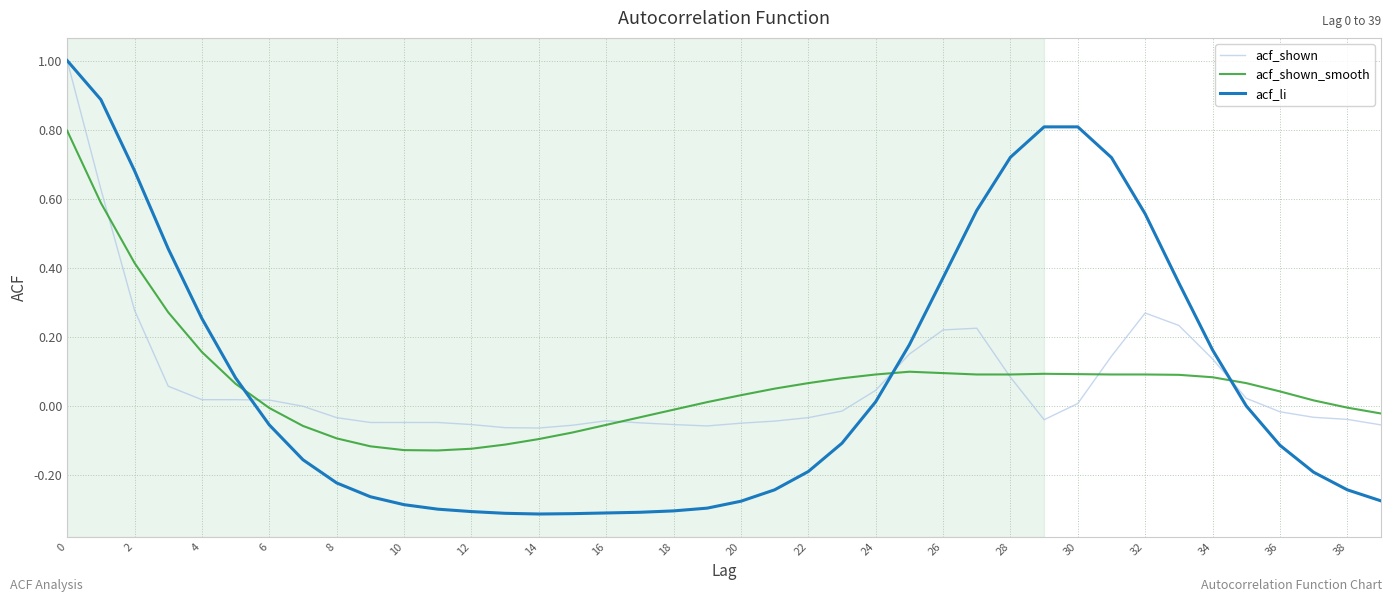

What is the greatest value displayed?

1.0